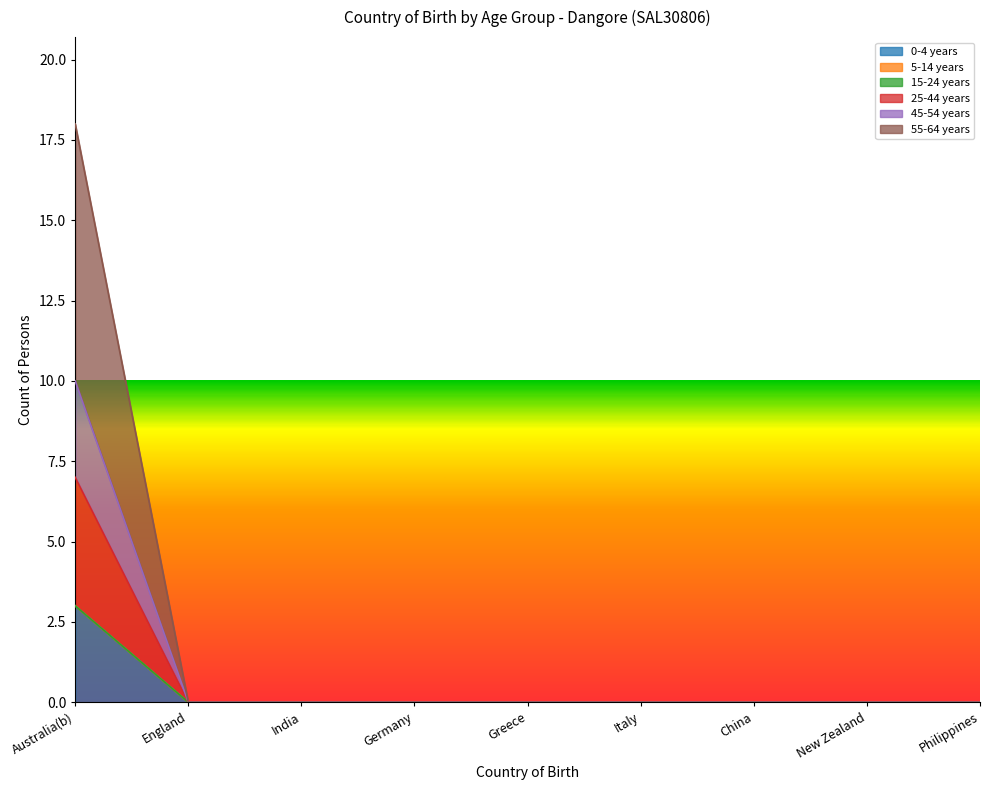

Is it true that 55-64 years equals 0 at England?

True